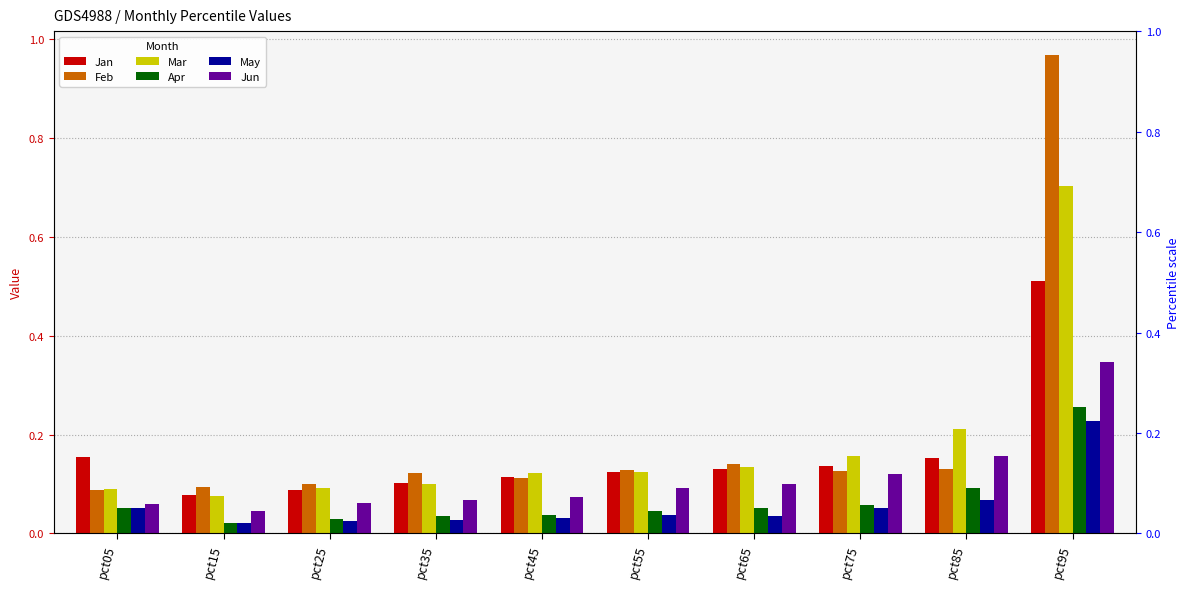

What is the greatest value displayed?

1.0